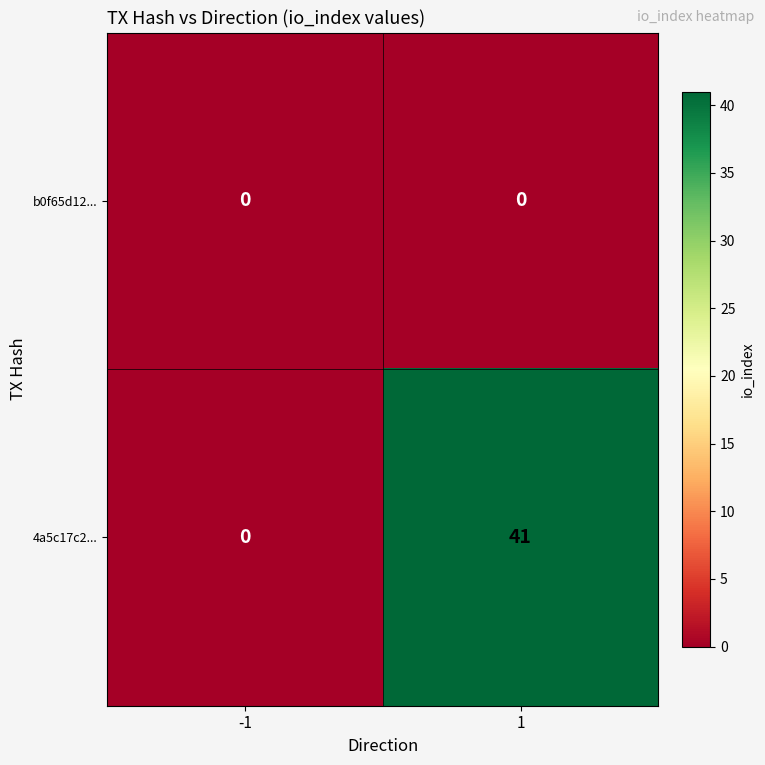

Between -1 and 1, which series saw the biggest shift?

4a5c17c2...